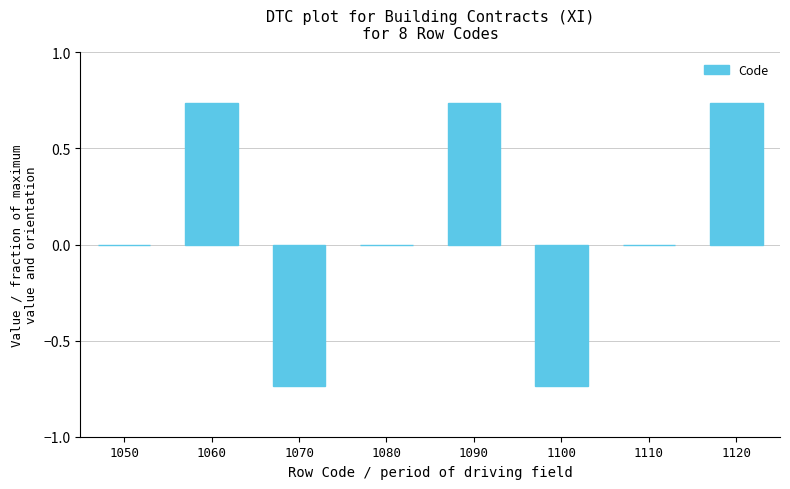

How many data points does each series have?

8